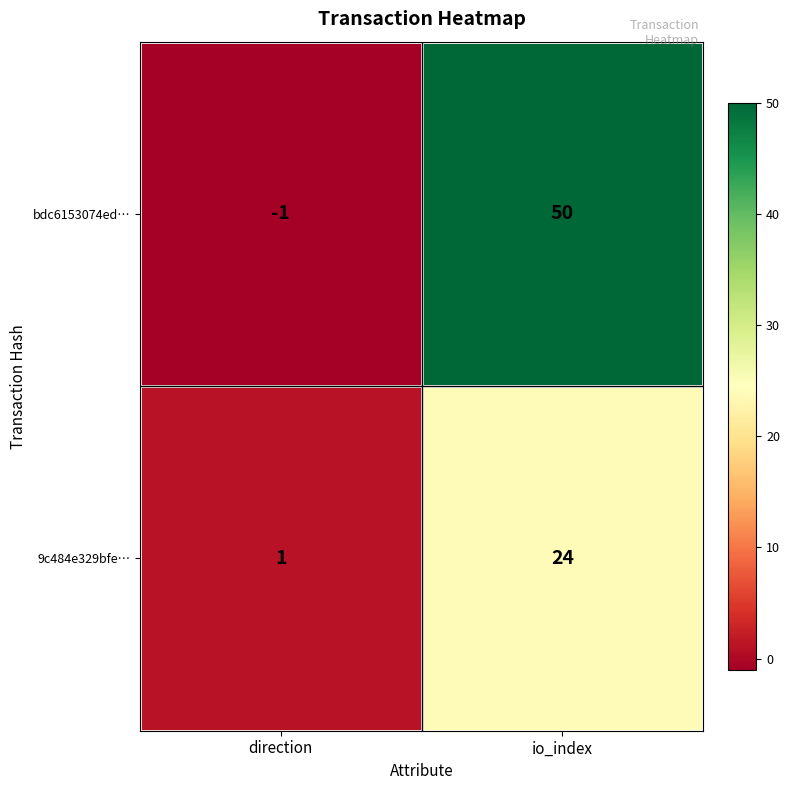

What is the greatest value displayed?

50